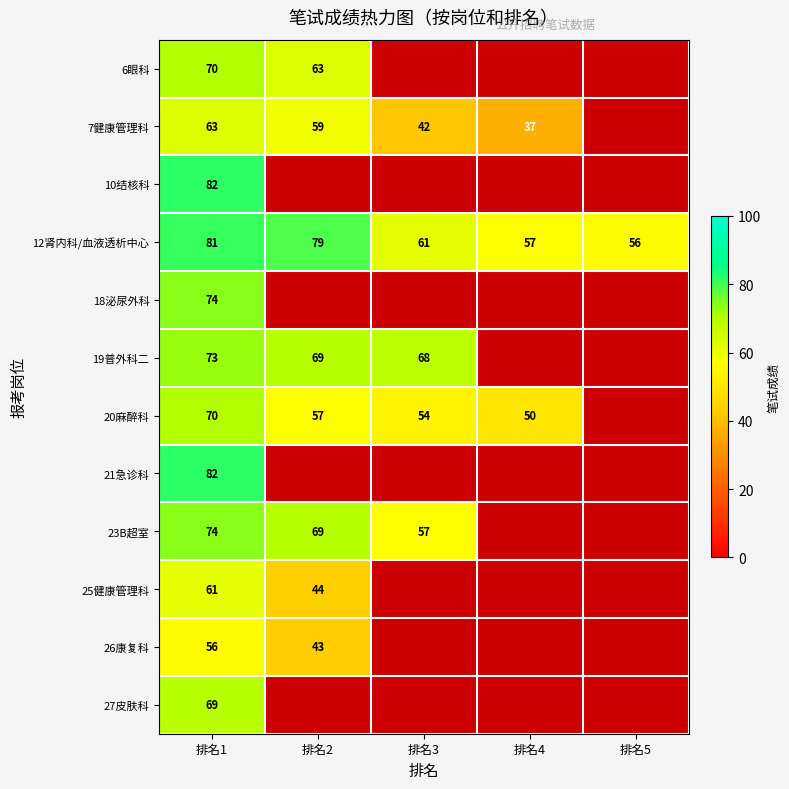

What is the total value across all series at 排名1?

855